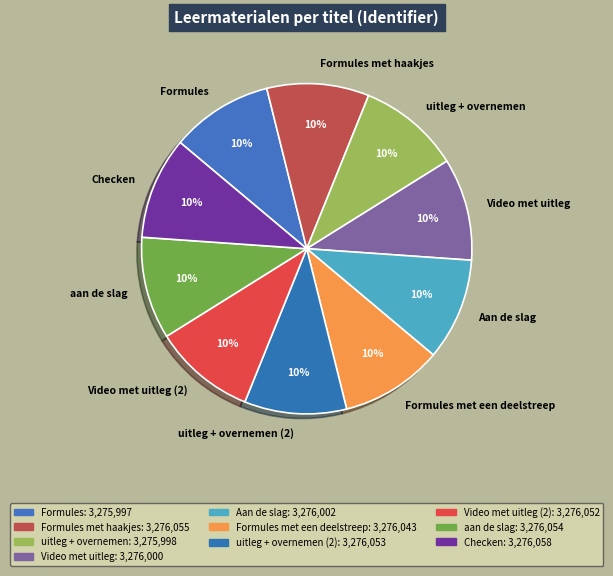

To the nearest percent, what is the average slice percentage?

10%